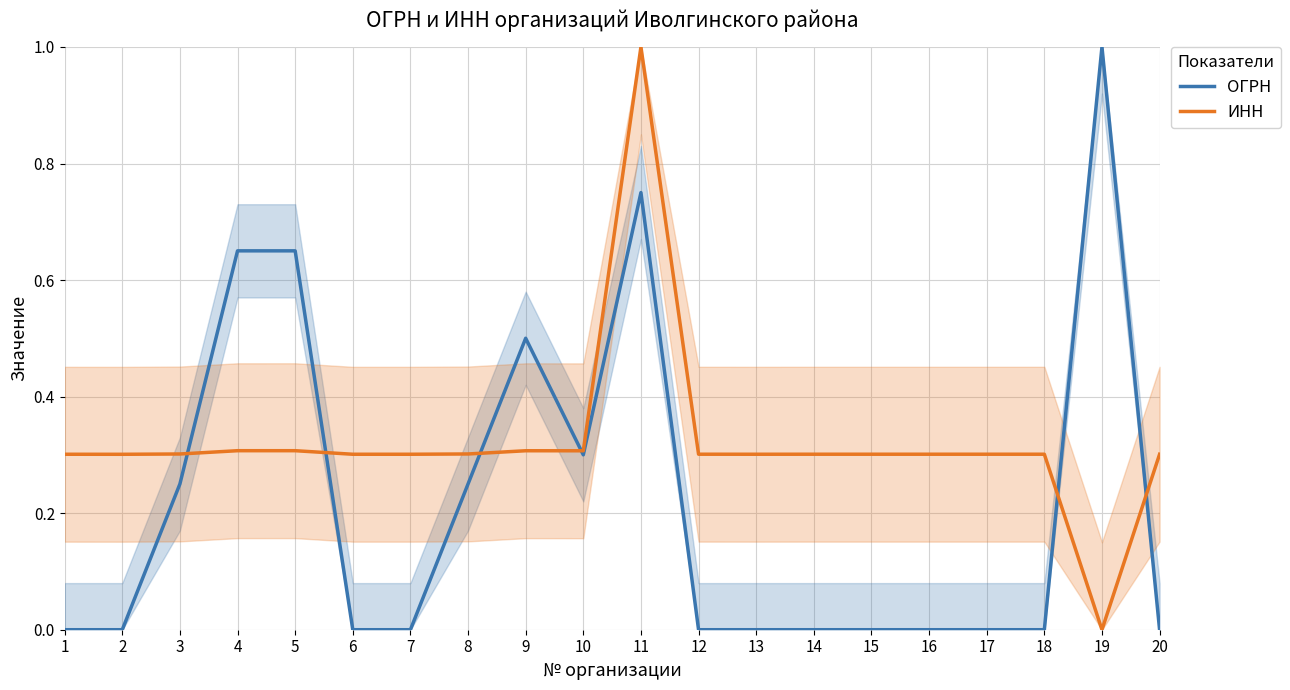

At how many categories does at least one series exceed 0?

20